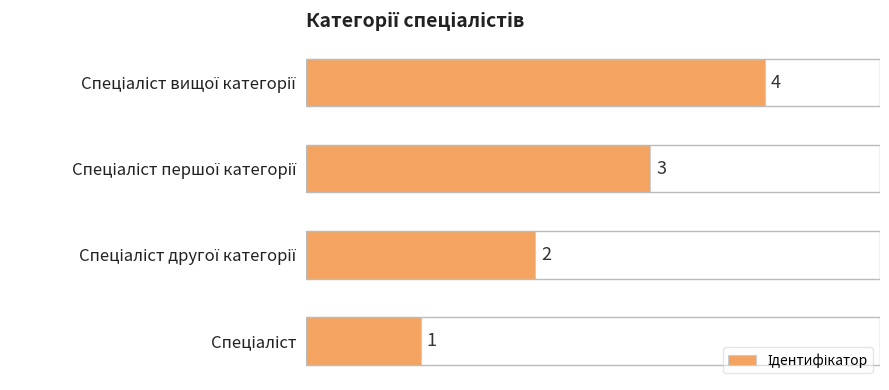

Count the number of categories in the chart.

4